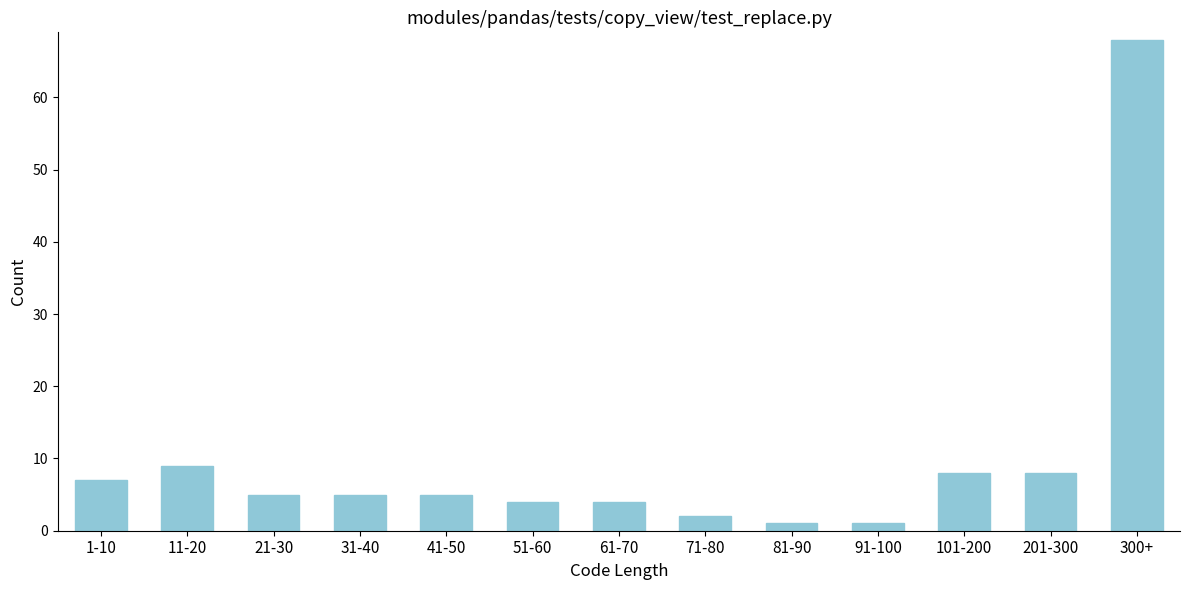

Reading left to right, list all the values displayed in this chart.

1-10=7	11-20=9	21-30=5	31-40=5	41-50=5	51-60=4	61-70=4	71-80=2	81-90=1	91-100=1	101-200=8	201-300=8	300+=68